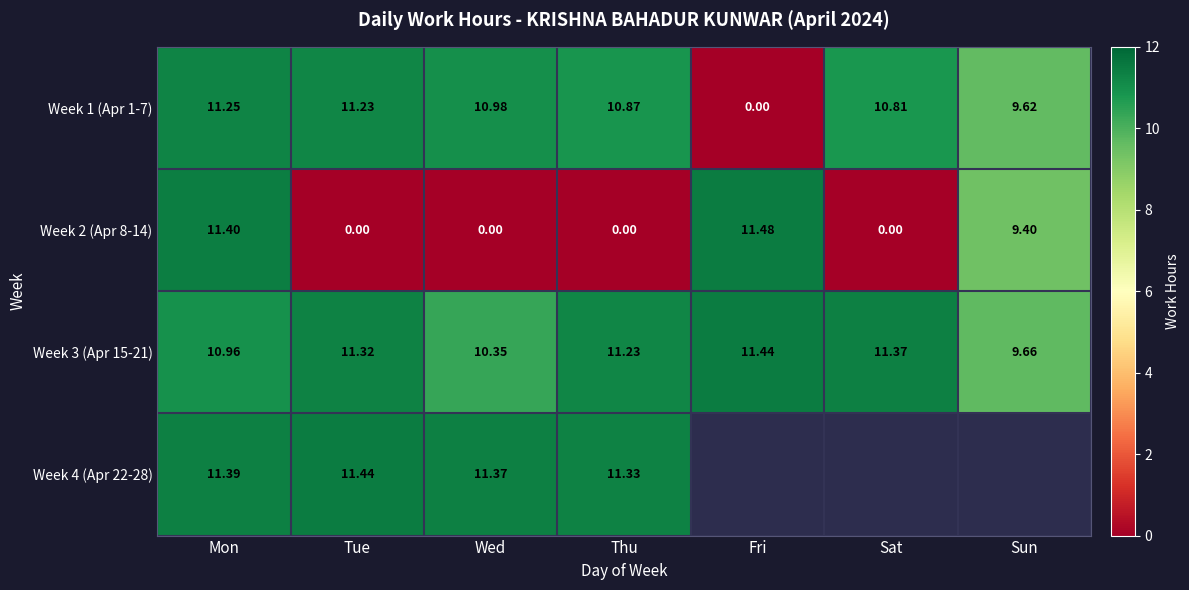

True or false: Week 3 (Apr 15-21) has a value of 9.7 at Sun.

True